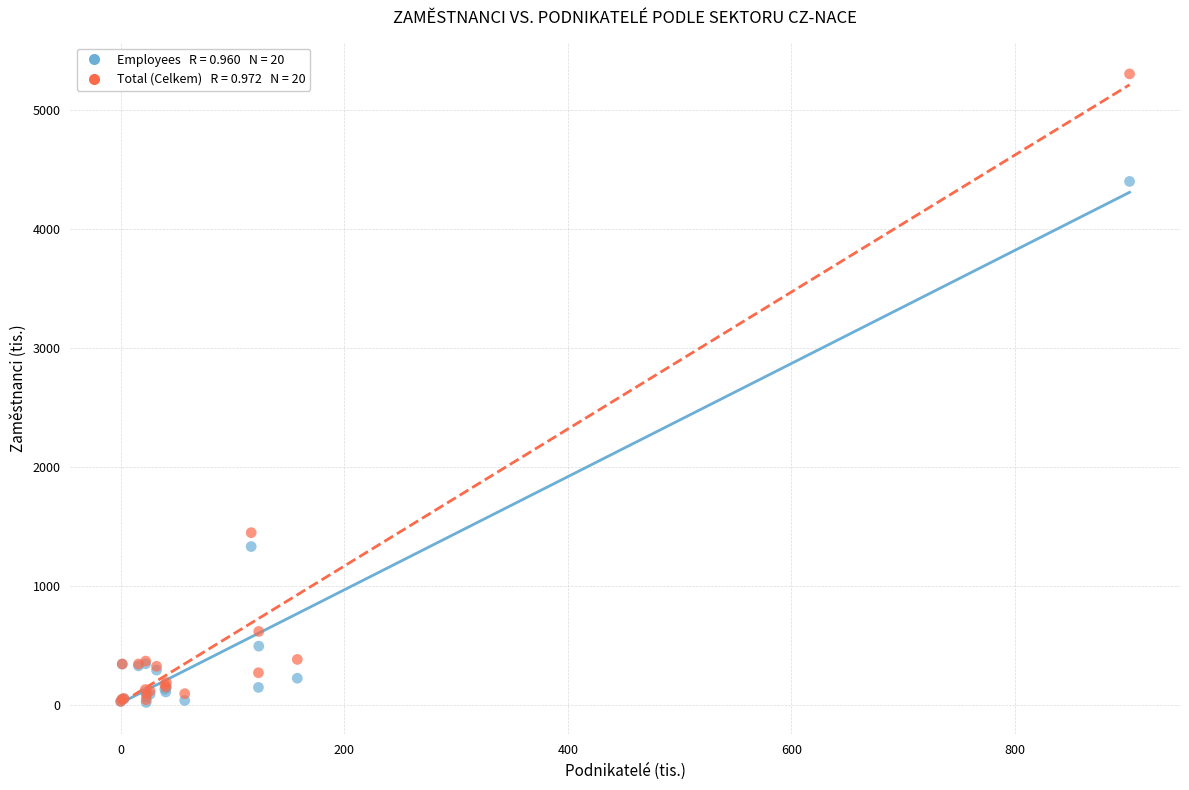

Across all series, what Y value is closest to 2662?

1449.1